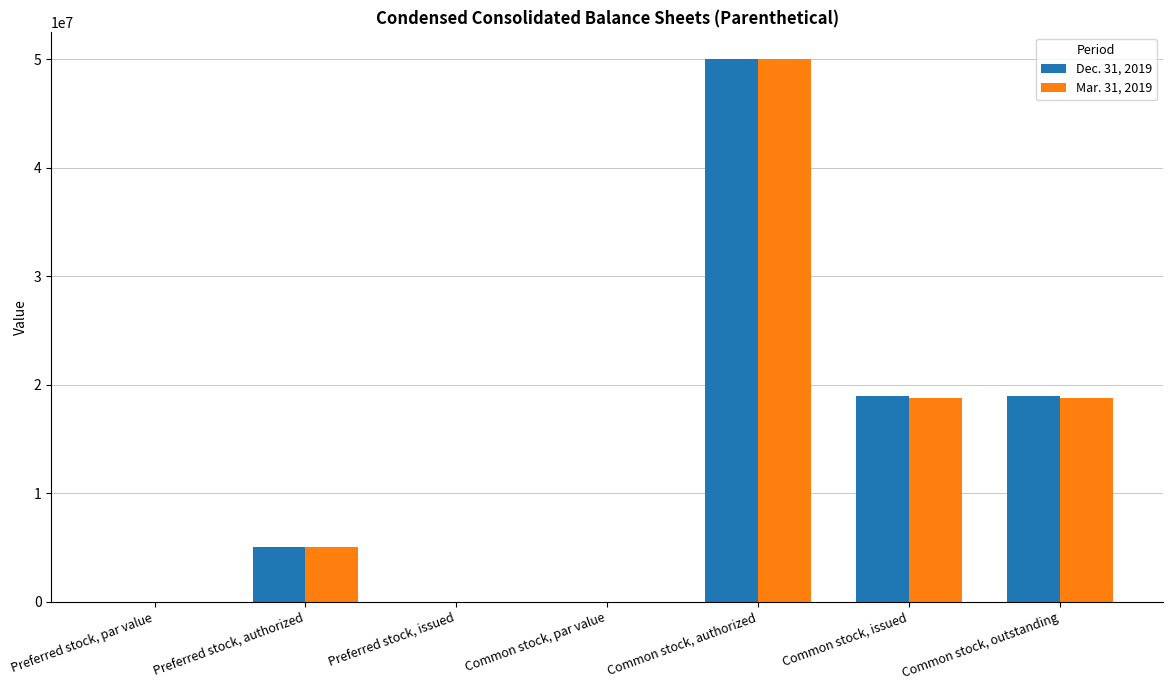

What is the total value across all series at Common stock, issued?

37782430.0